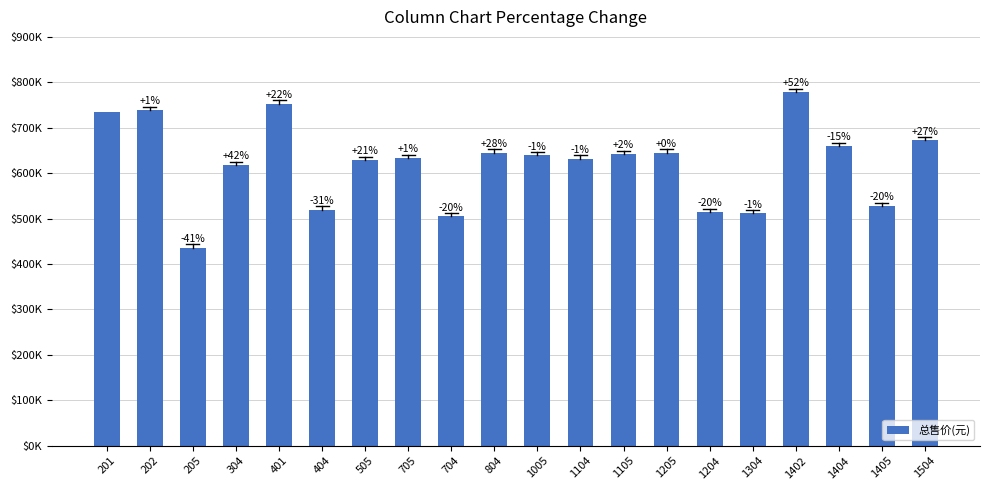

Reading left to right, extract all data points from this chart.

733769	739289	436047	618660	753350	520000	628964	633087	504970	645450	639269	632057	642360	645450	514962	511628	779313	660169	528077	672194